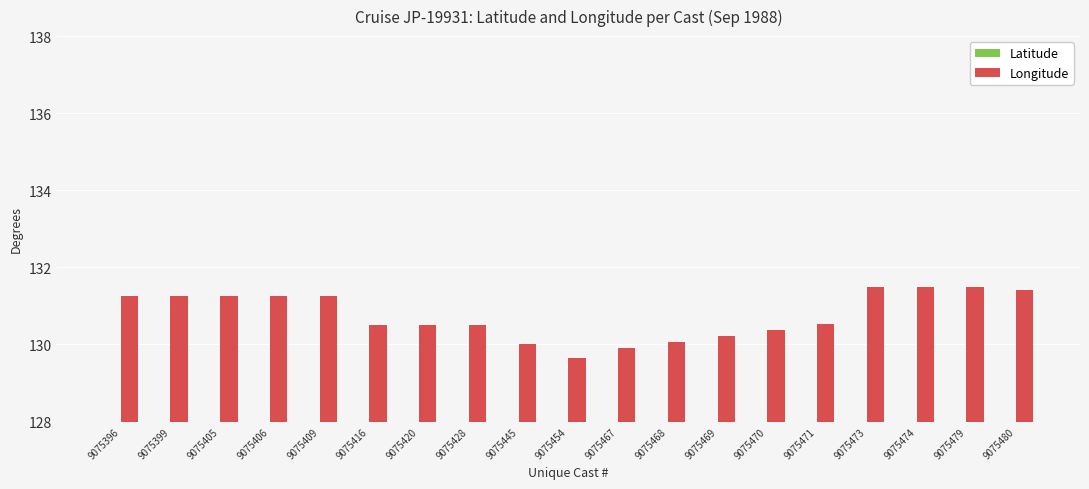

Rank the series by their maximum value, from highest to lowest.

Longitude, Latitude